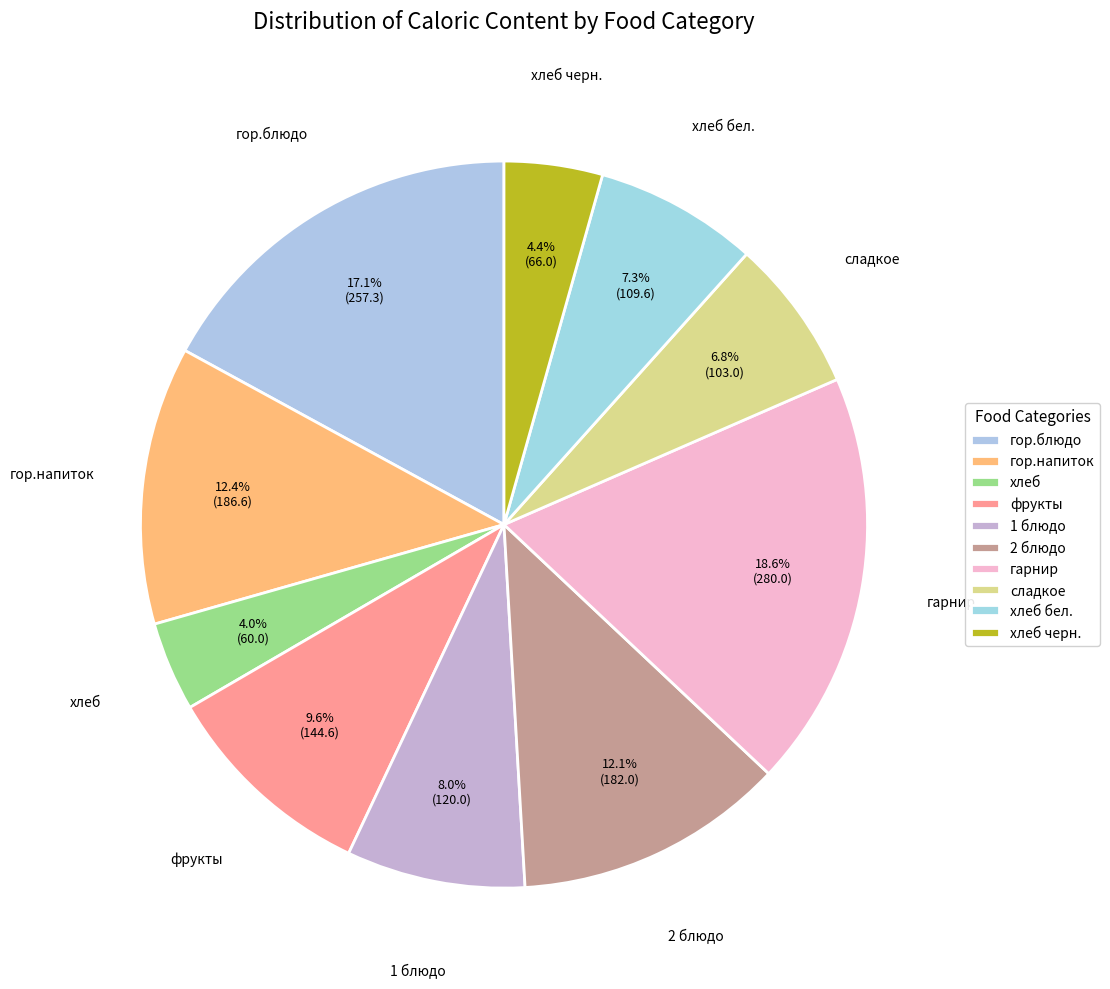

Which category has the biggest portion of the pie?

гарнир